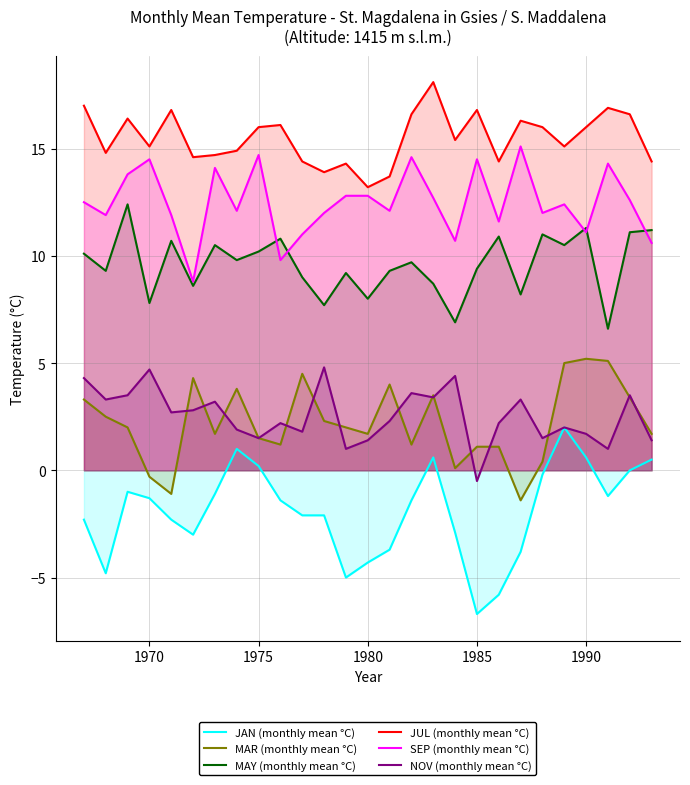

Which series has the largest total across all categories?

JUL (monthly mean °C)